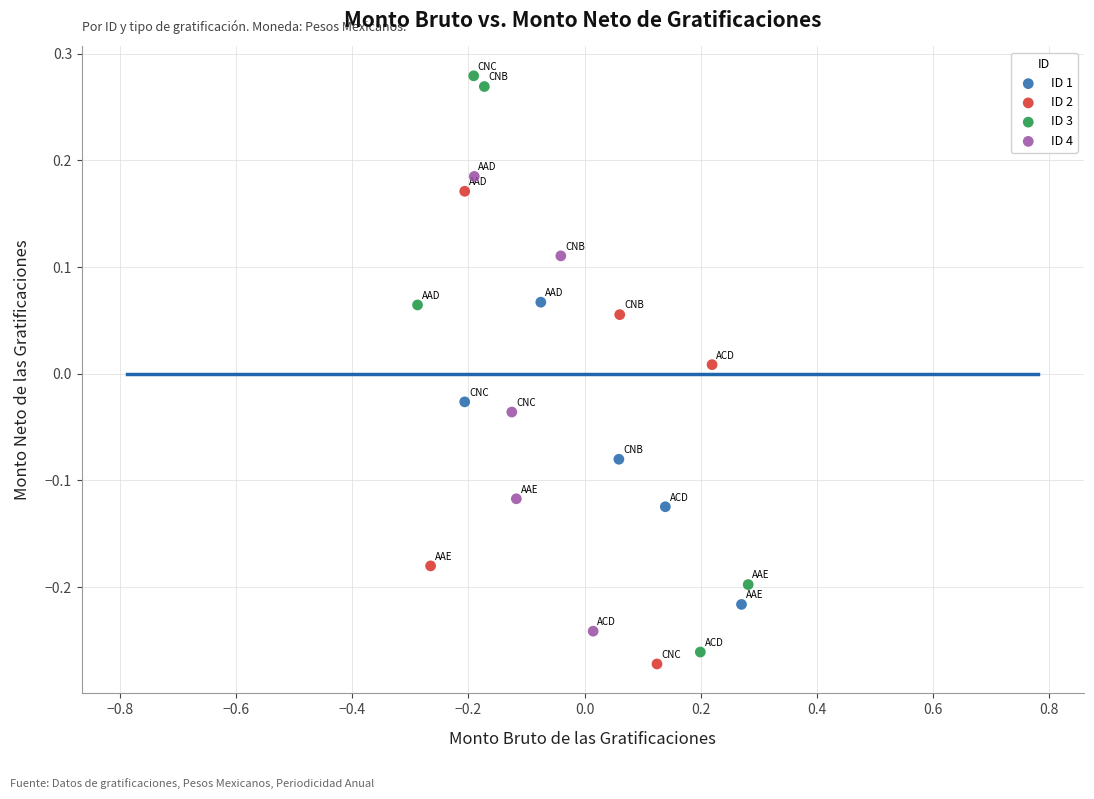

Which series has the widest spread of Y values?

ID 3